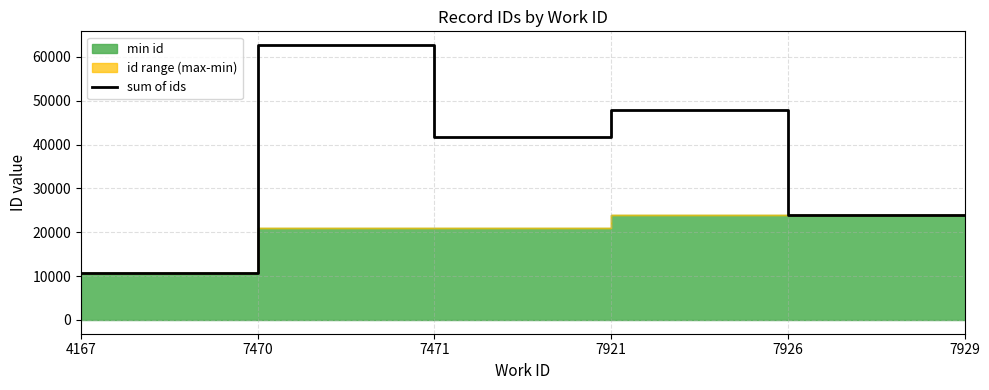

Between 7470 and 4167, which is larger?

7470